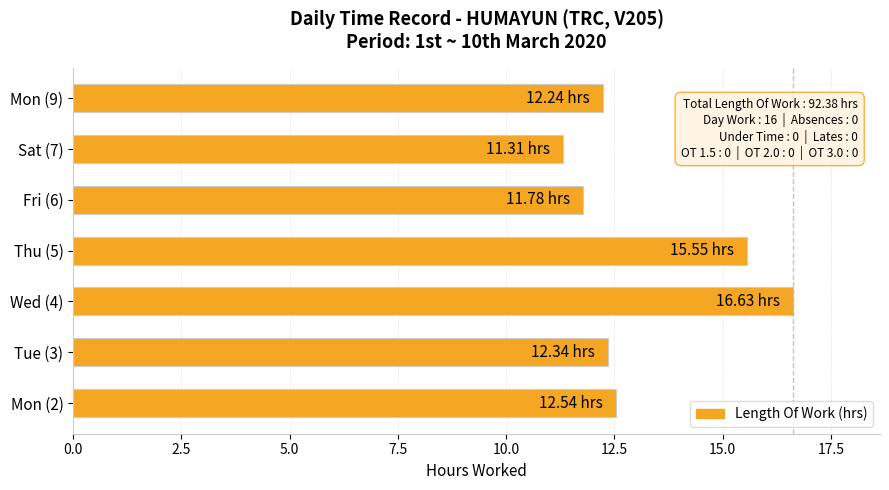

What is the sum of all values?

92.4